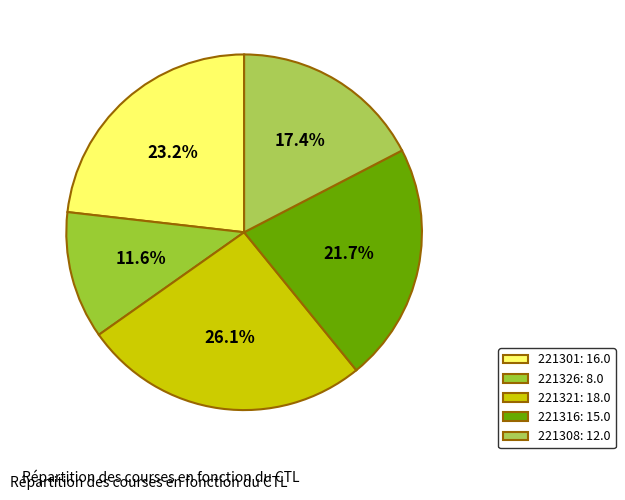

What is the smallest slice in the pie chart?

221326